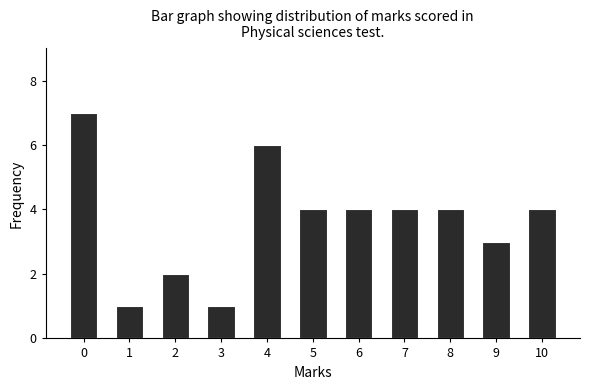

Reading left to right, list all the values displayed in this chart.

7	1	2	1	6	4	4	4	4	3	4